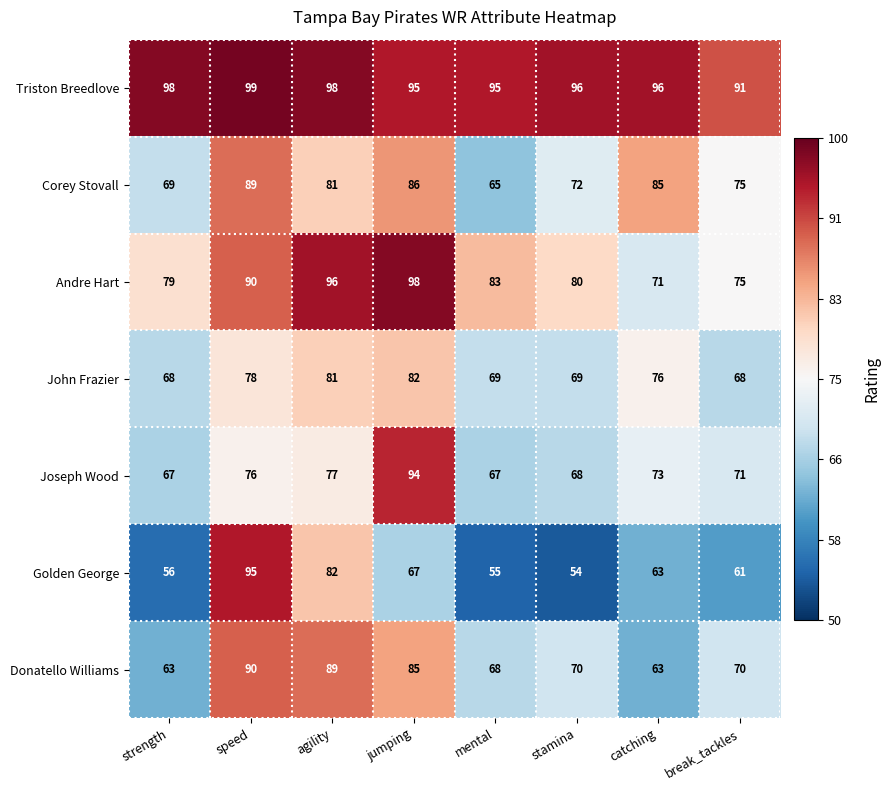

Which series has the largest total across all categories?

Triston Breedlove